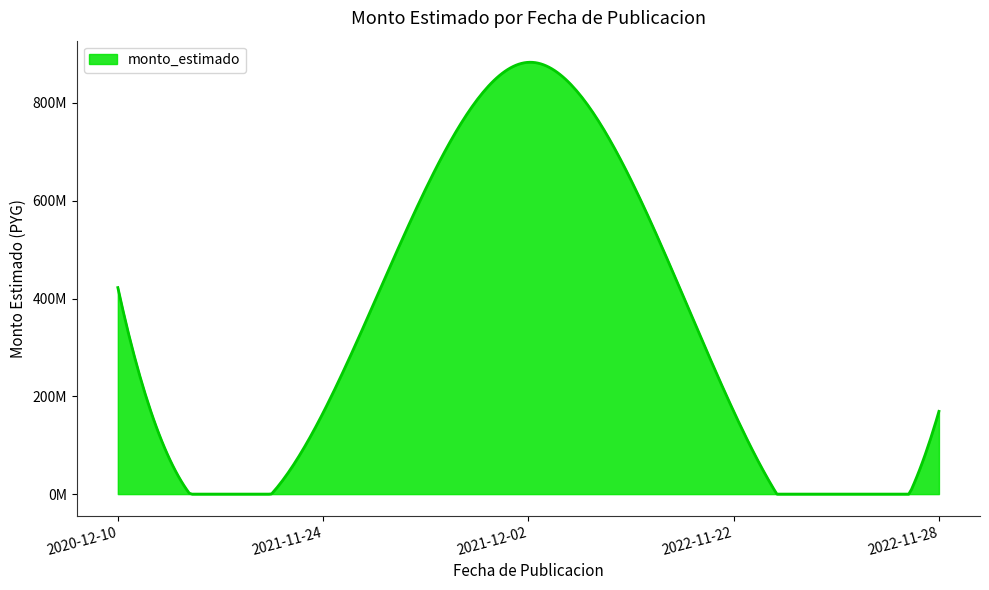

Is this an area chart (filled region under the line)?

Yes